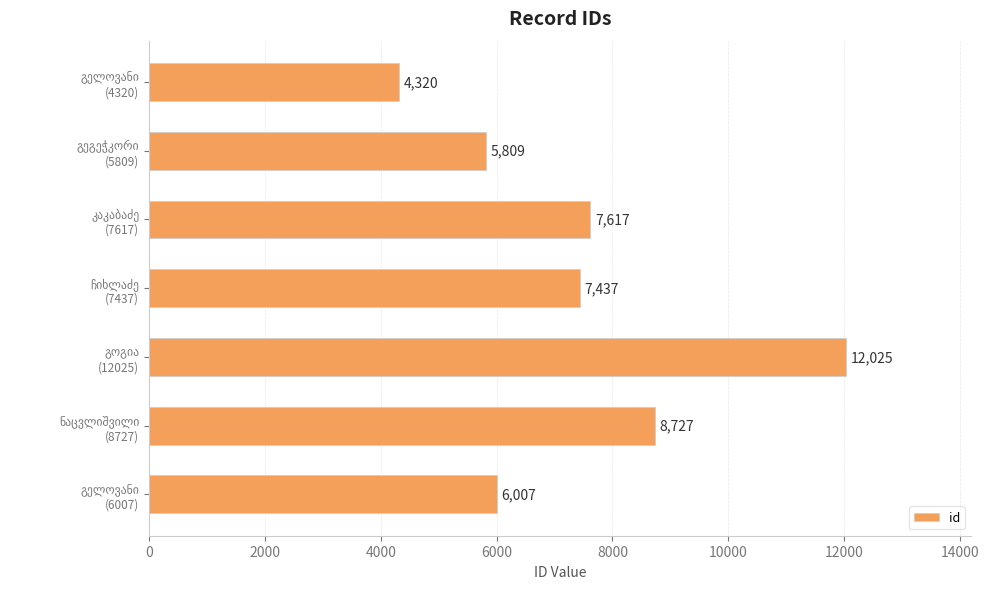

What is the value of the 7th bar from the top?

6007